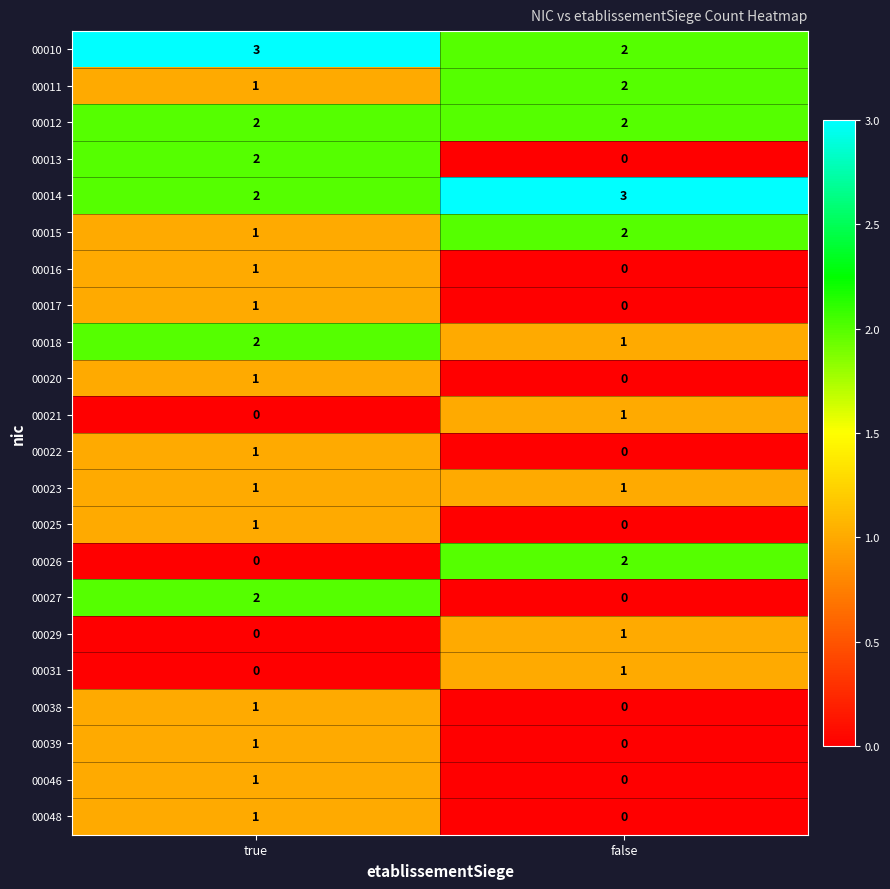

Is it true that 00013 equals 0 at false?

True